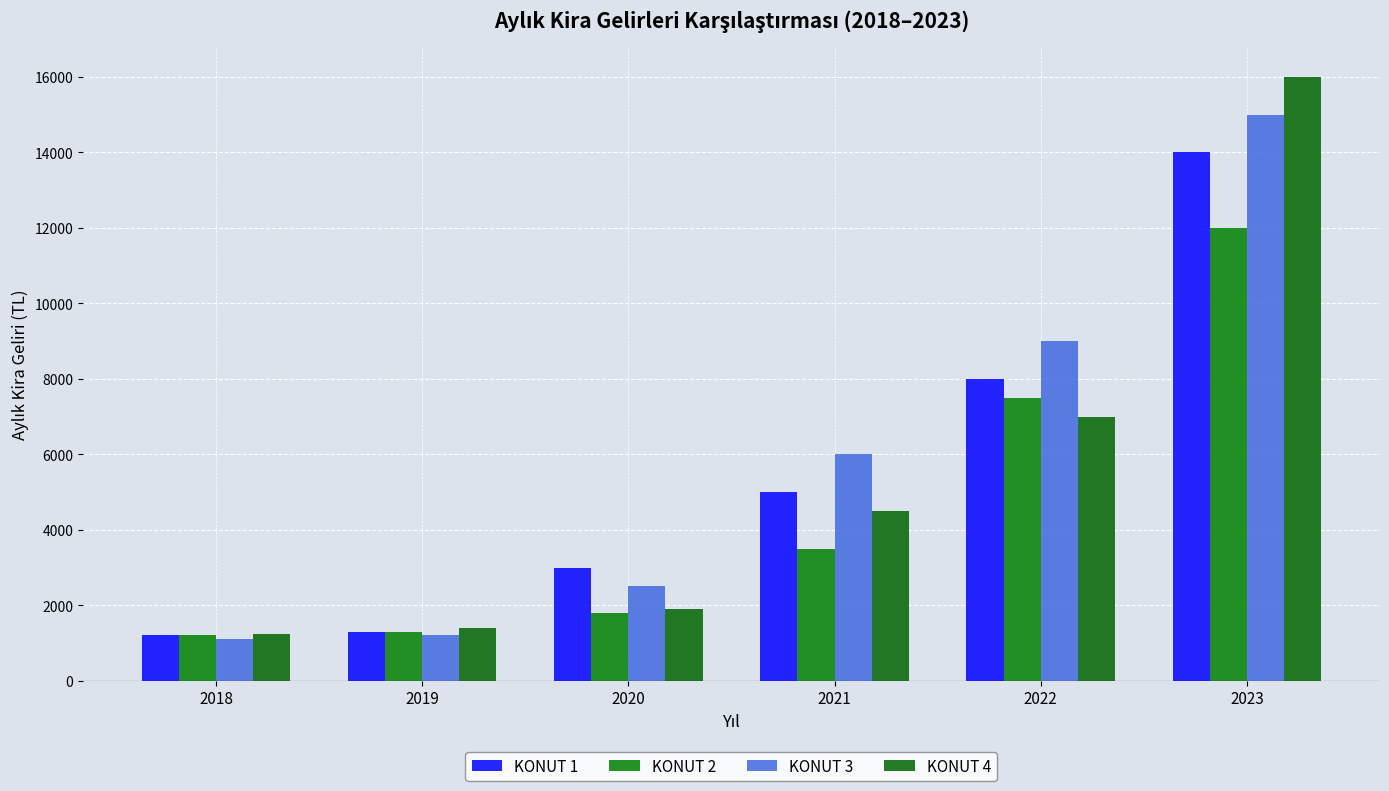

What are all the series names shown in the legend?

KONUT 1, KONUT 2, KONUT 3, KONUT 4